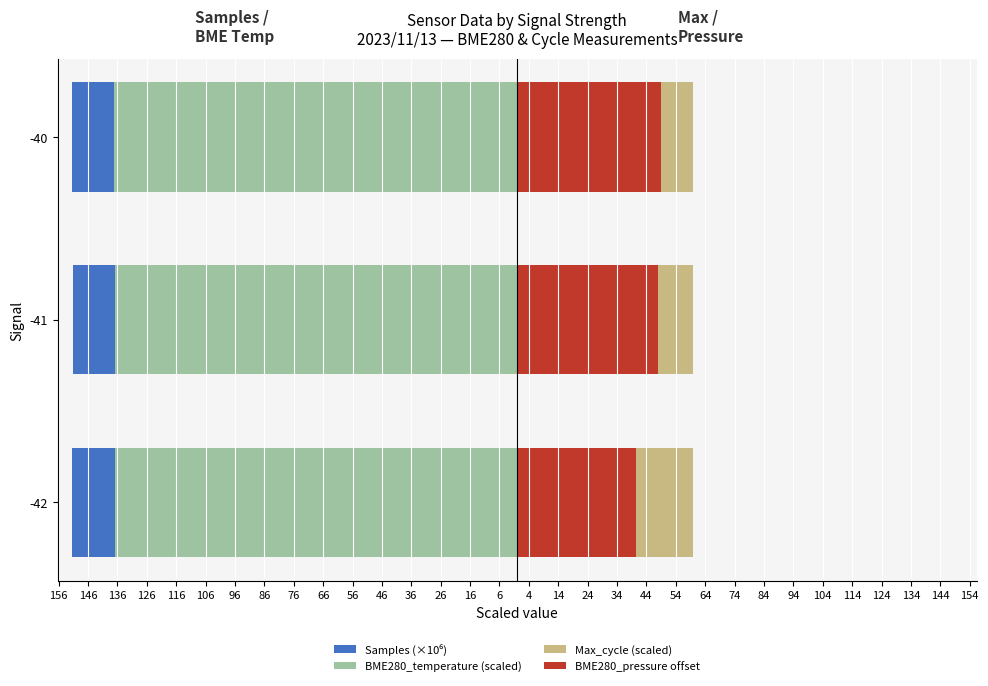

The value of BME280_pressure offset at -41 is 70.1. True or false?

False